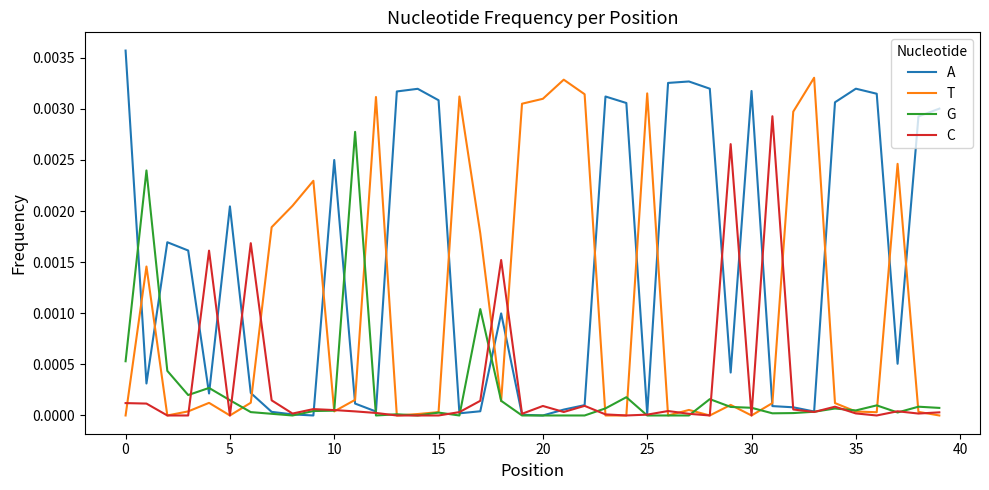

Which series has the widest spread of values?

A